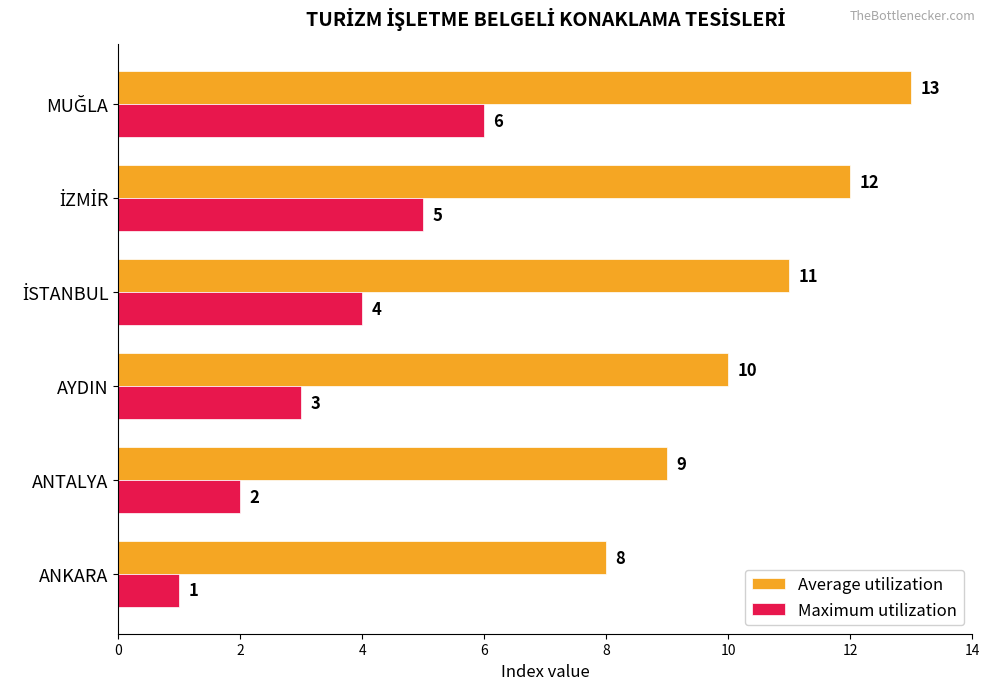

Where is Average utilization nearest to the value 10?

AYDIN